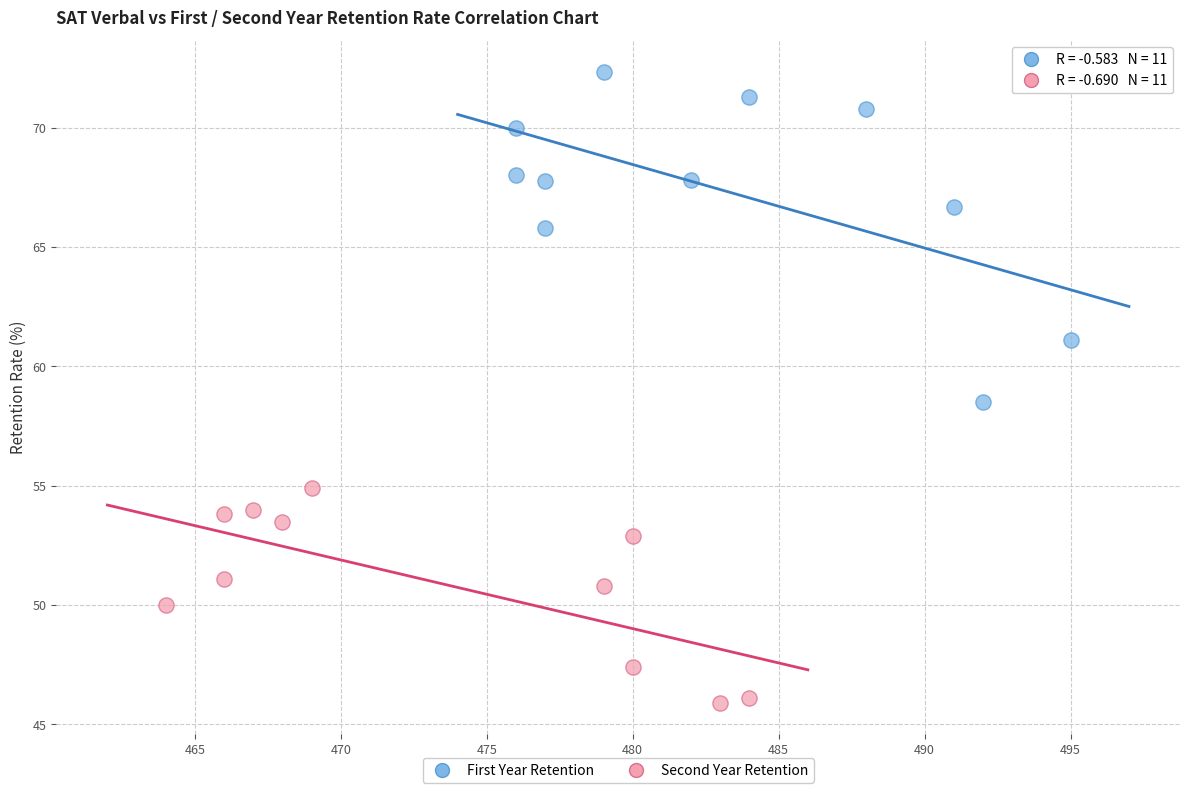

What are all the series names shown in the legend?

First Year Retention, Second Year Retention